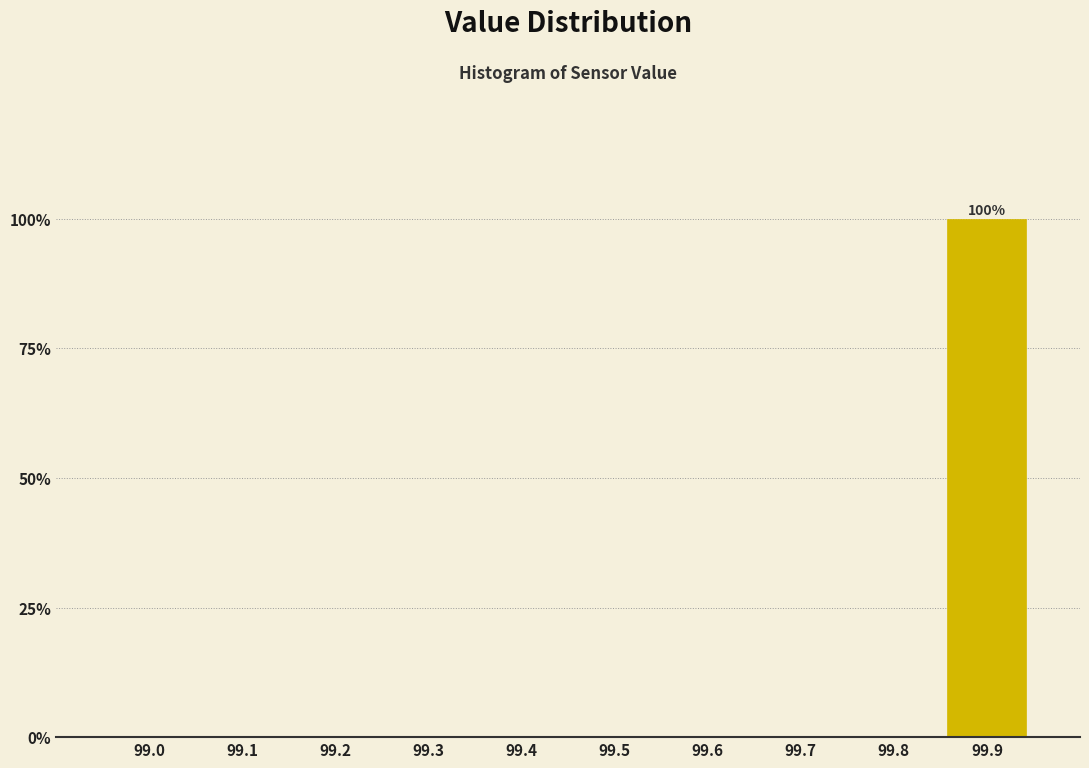

Reading left to right, list all the values displayed in this chart.

99.0=0	99.1=0	99.2=0	99.3=0	99.4=0	99.5=0	99.6=0	99.7=0	99.8=0	99.9=100